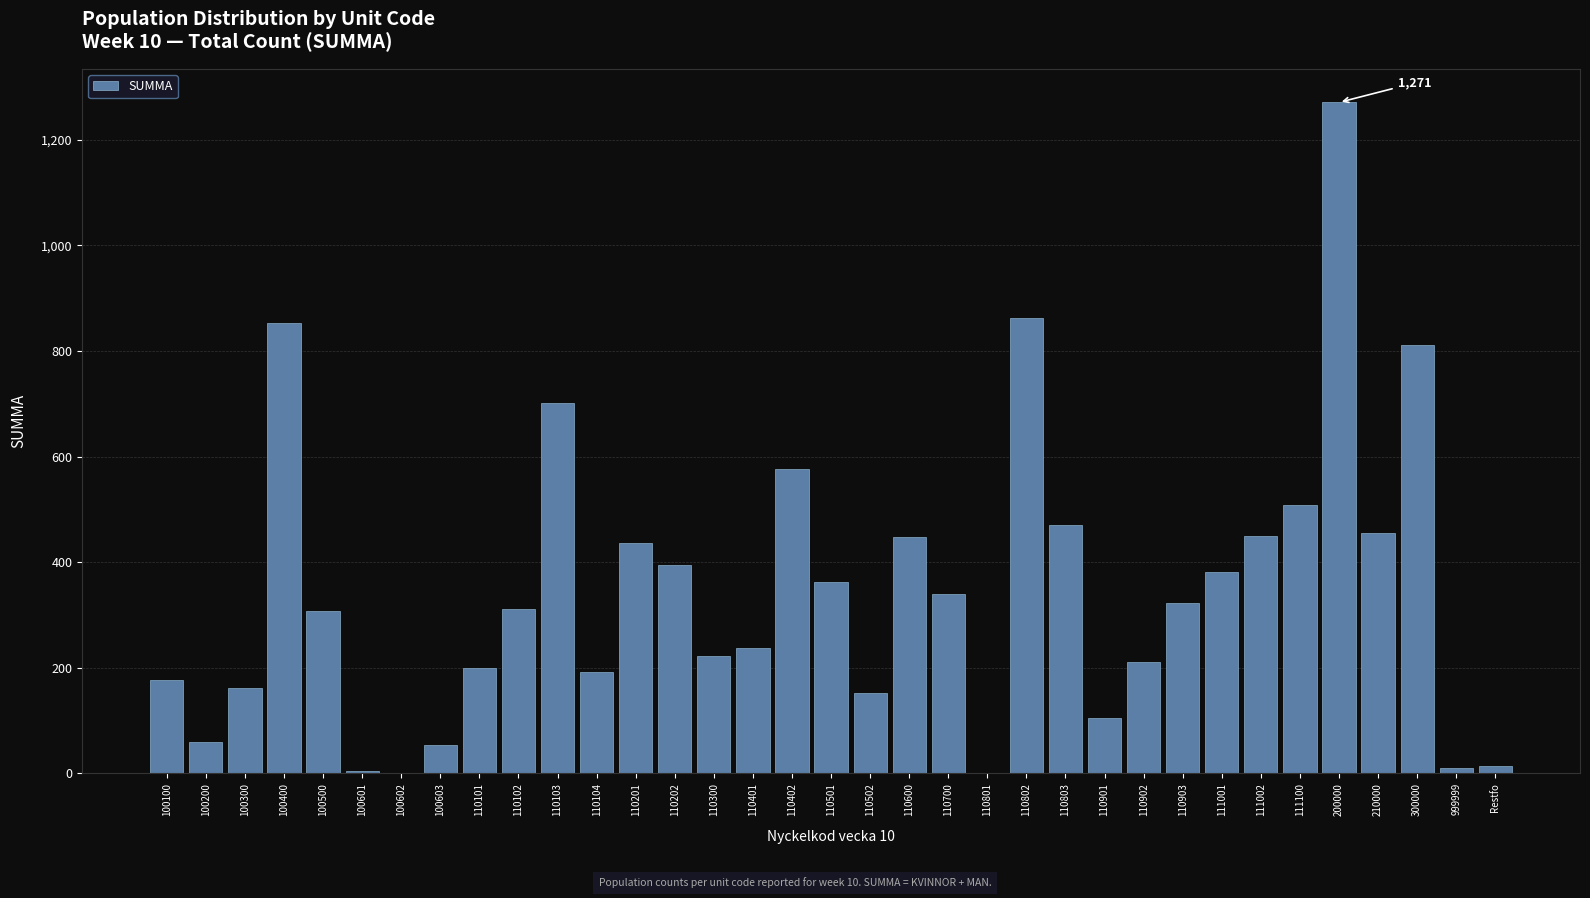

Where is the data nearest to the value 636?

110402